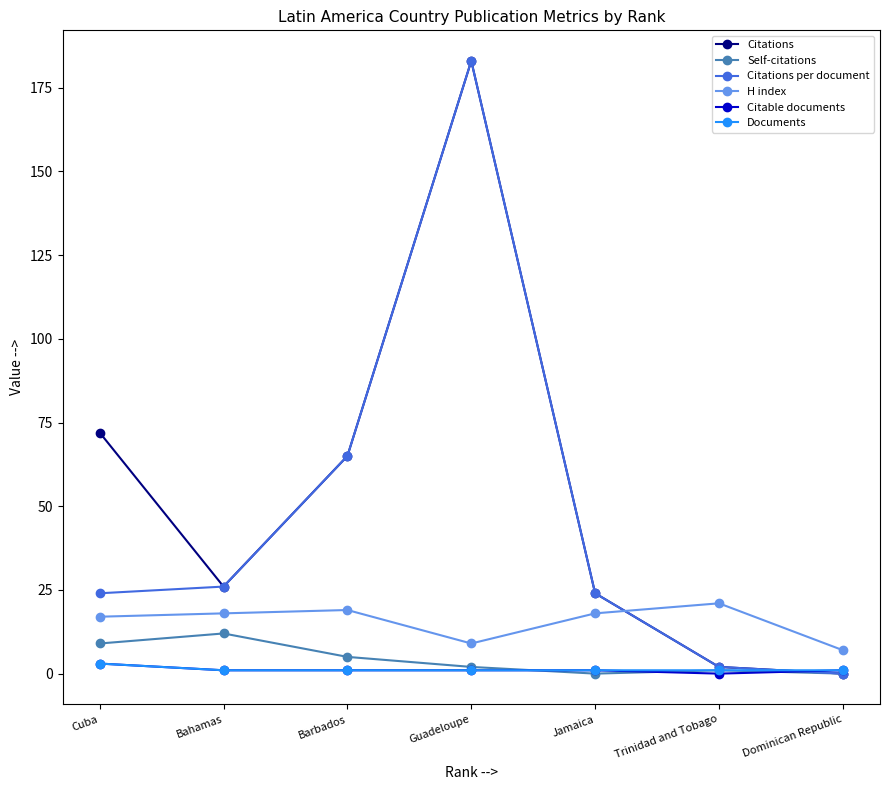

Which series has the largest total across all categories?

Citations